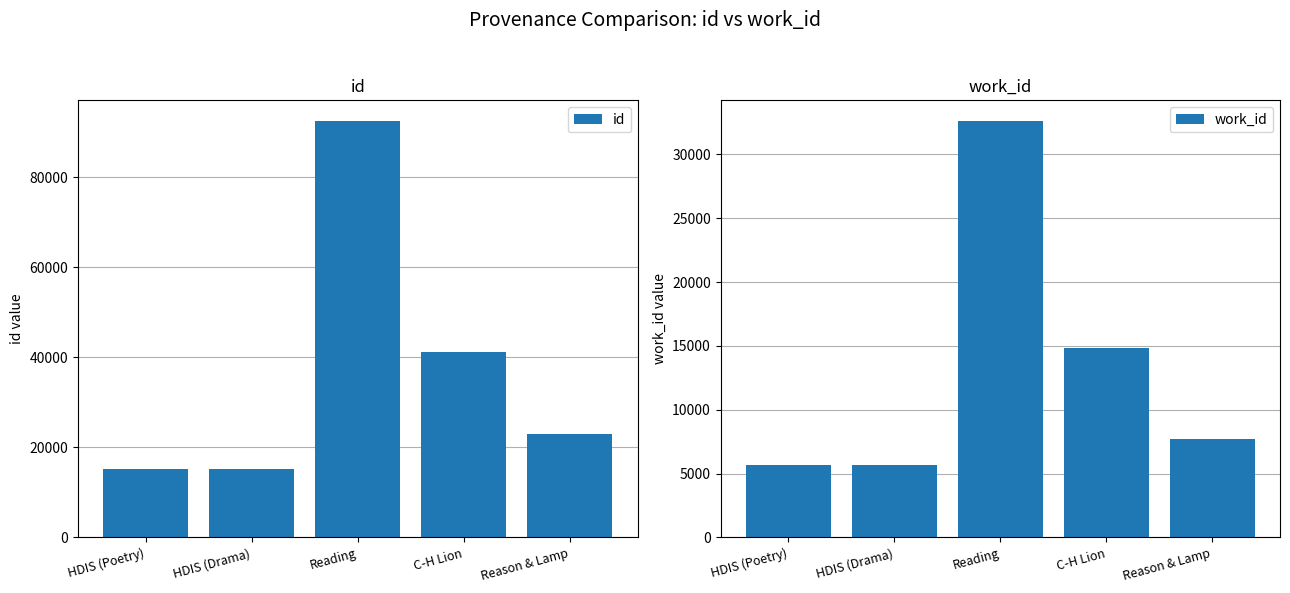

Rank the series at HDIS (Poetry) from highest to lowest value.

id, work_id